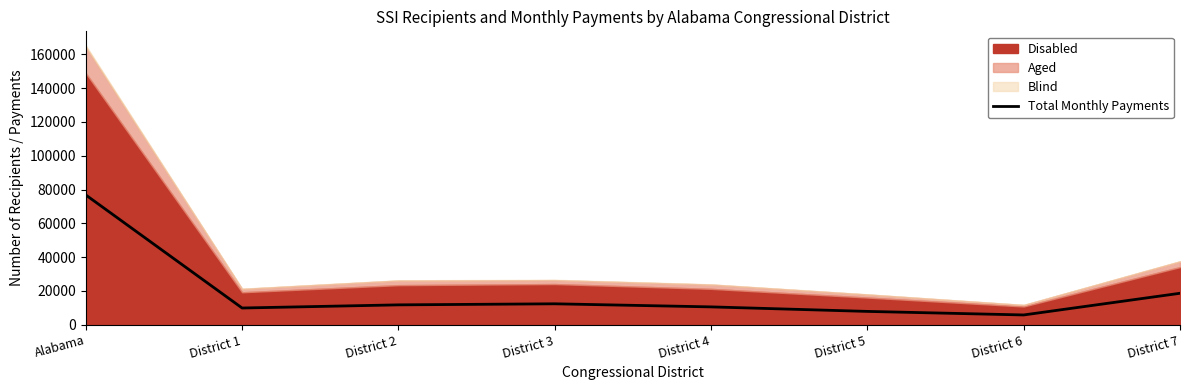

Read the value at District 7.

18605